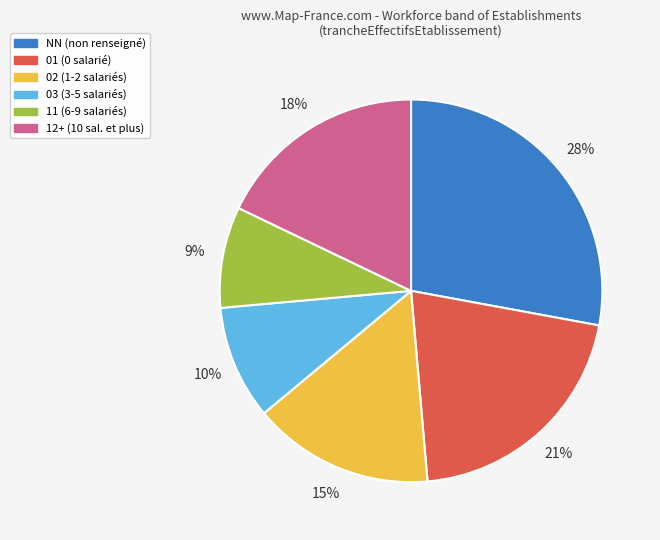

To the nearest percent, what is the average slice percentage?

17%